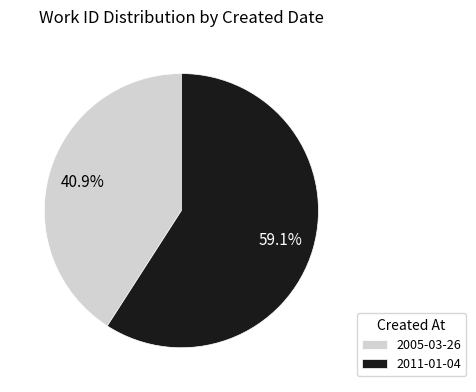

What percentage do 2005-03-26 and 2011-01-04 together represent?

100.0%